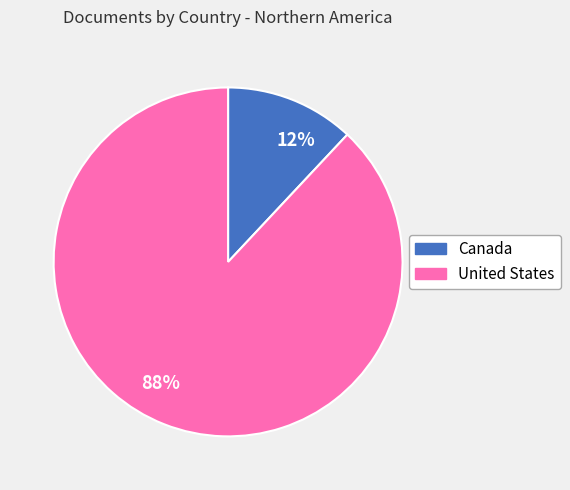

What is the largest slice in the pie chart?

88%